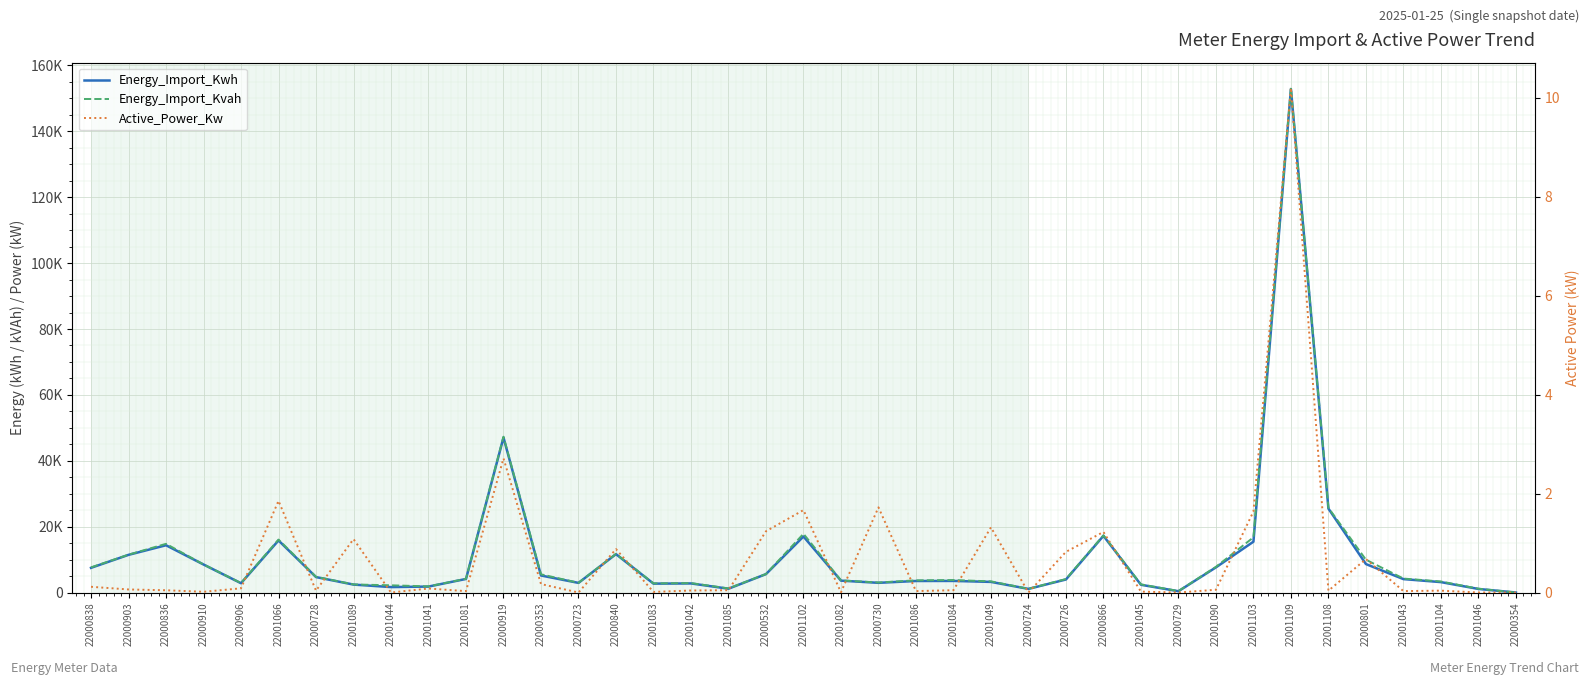

Where is Energy_Import_Kwh nearest to the value 76420?

22000919